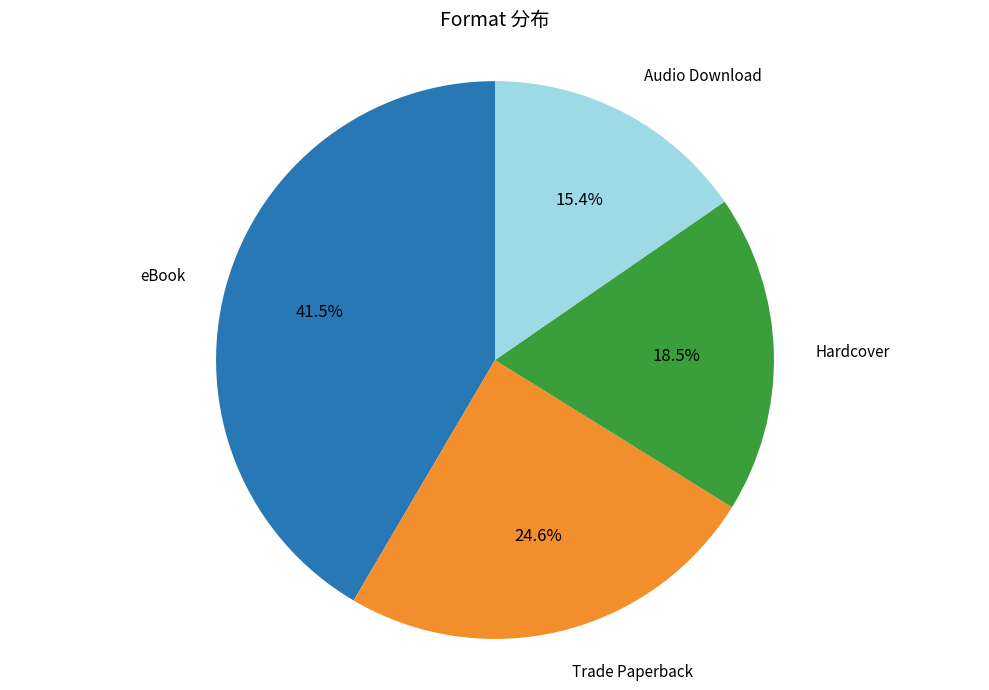

Is there a majority slice in this chart?

No